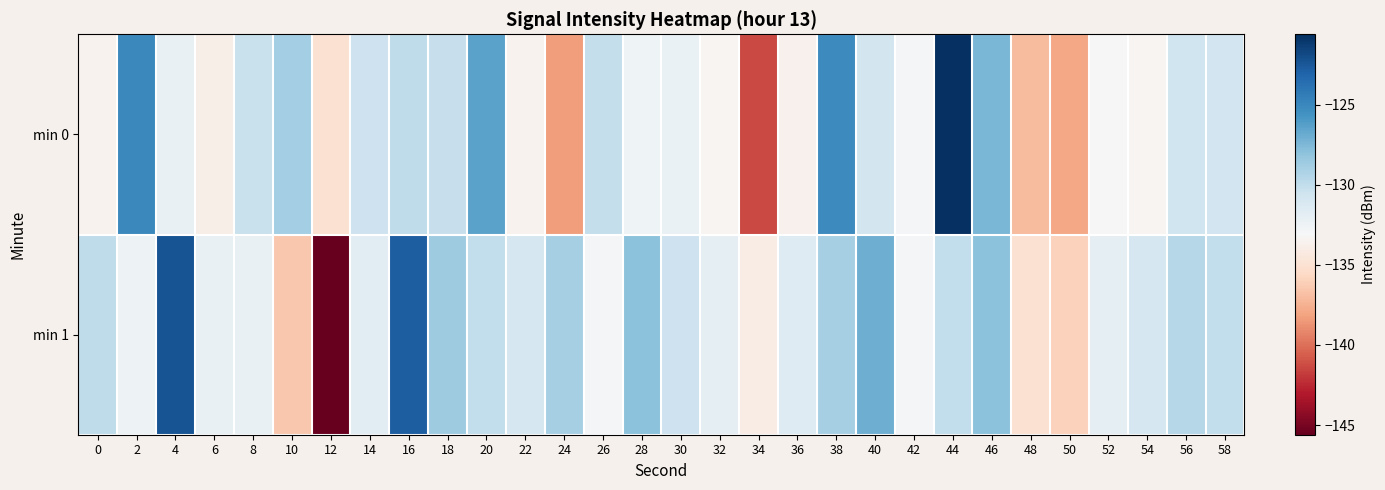

What is the spread (max minus min) of values at 54?

2.4